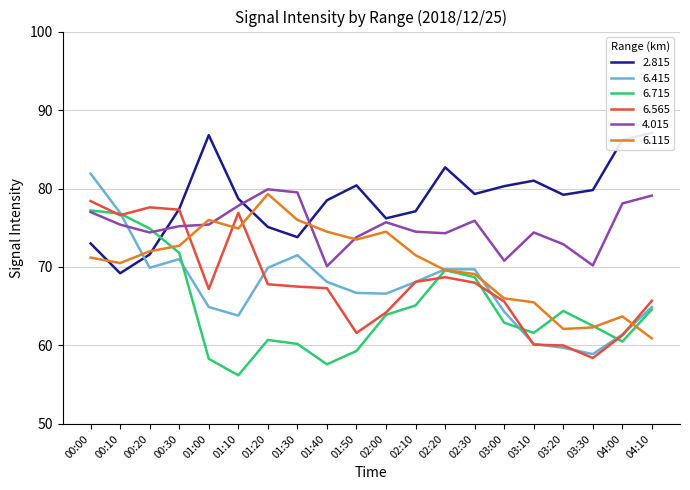

The 6.115 series shows 34.0 at 01:00. True or false?

False